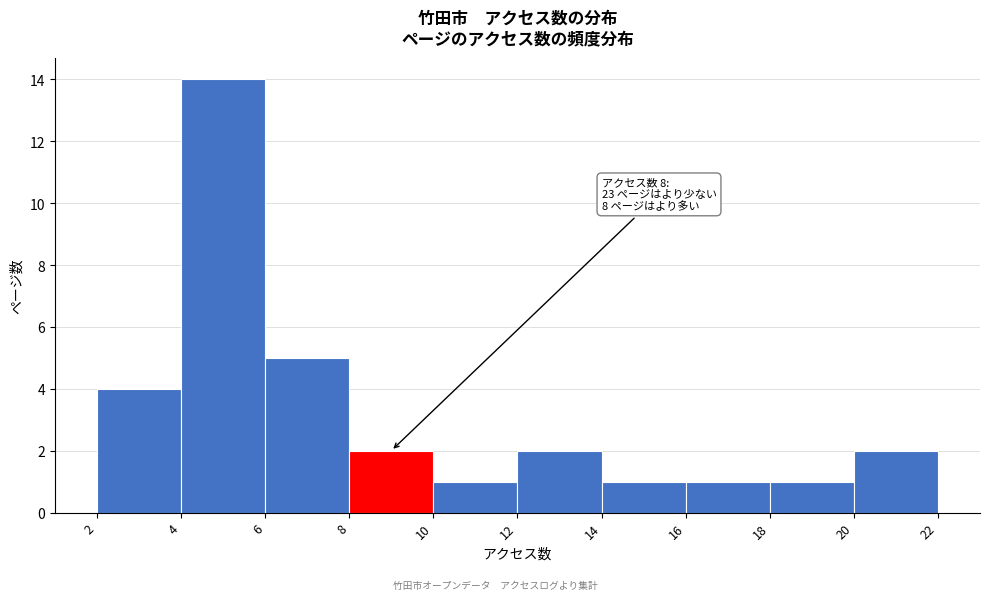

Over which range of the x-axis is the bar tallest?

4 to 6